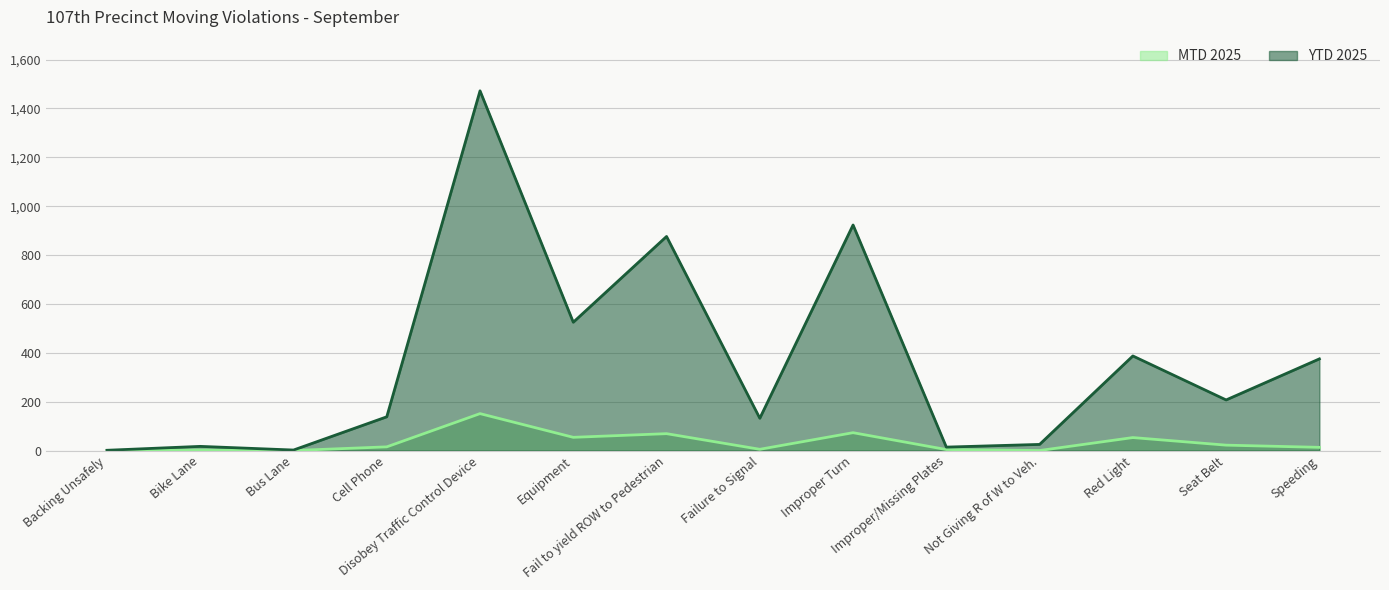

Reading right to left, list all the values displayed in this chart.

MTD 2025: 13	22	53	0	4	73	5	69	54	151	15	0	2	0
YTD 2025: 375	207	387	25	14	923	132	876	525	1472	138	2	17	1